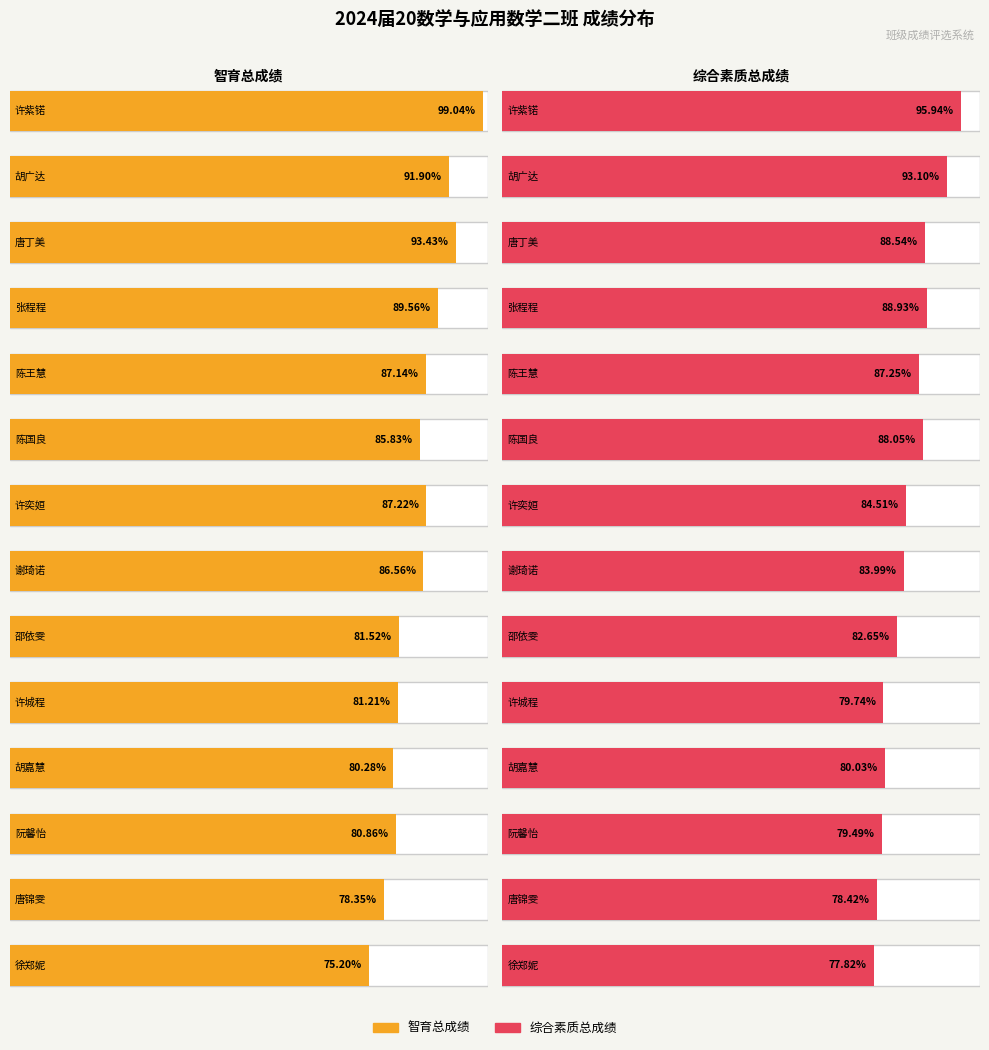

What is the minimum value for 综合素质总成绩?

77.8